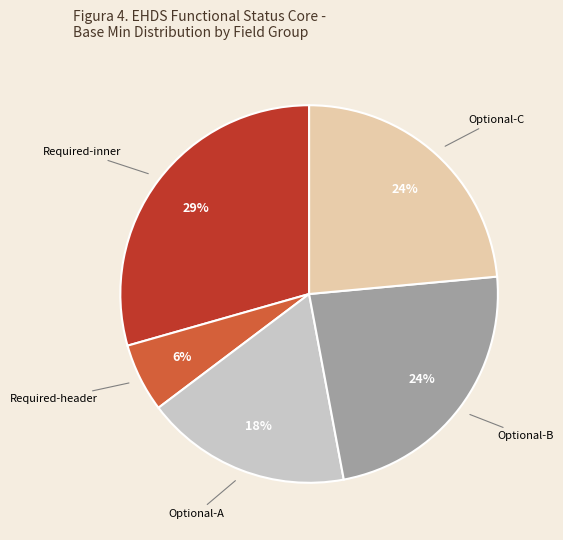

To the nearest percent, what is the average slice percentage?

20%